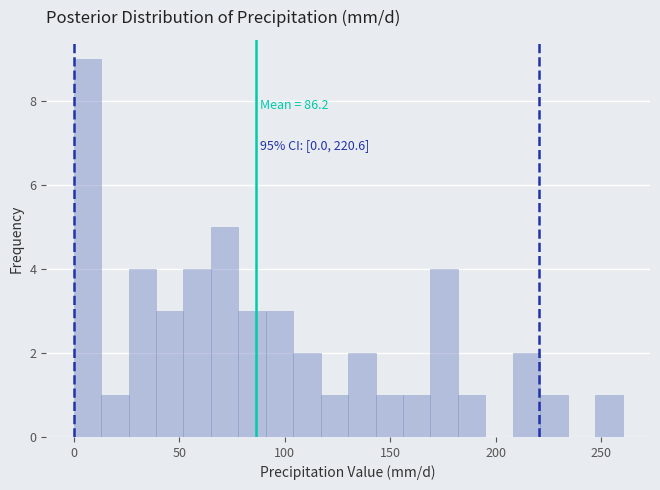

Read against the x-axis, roughly where is the centre of the tallest bar?

5